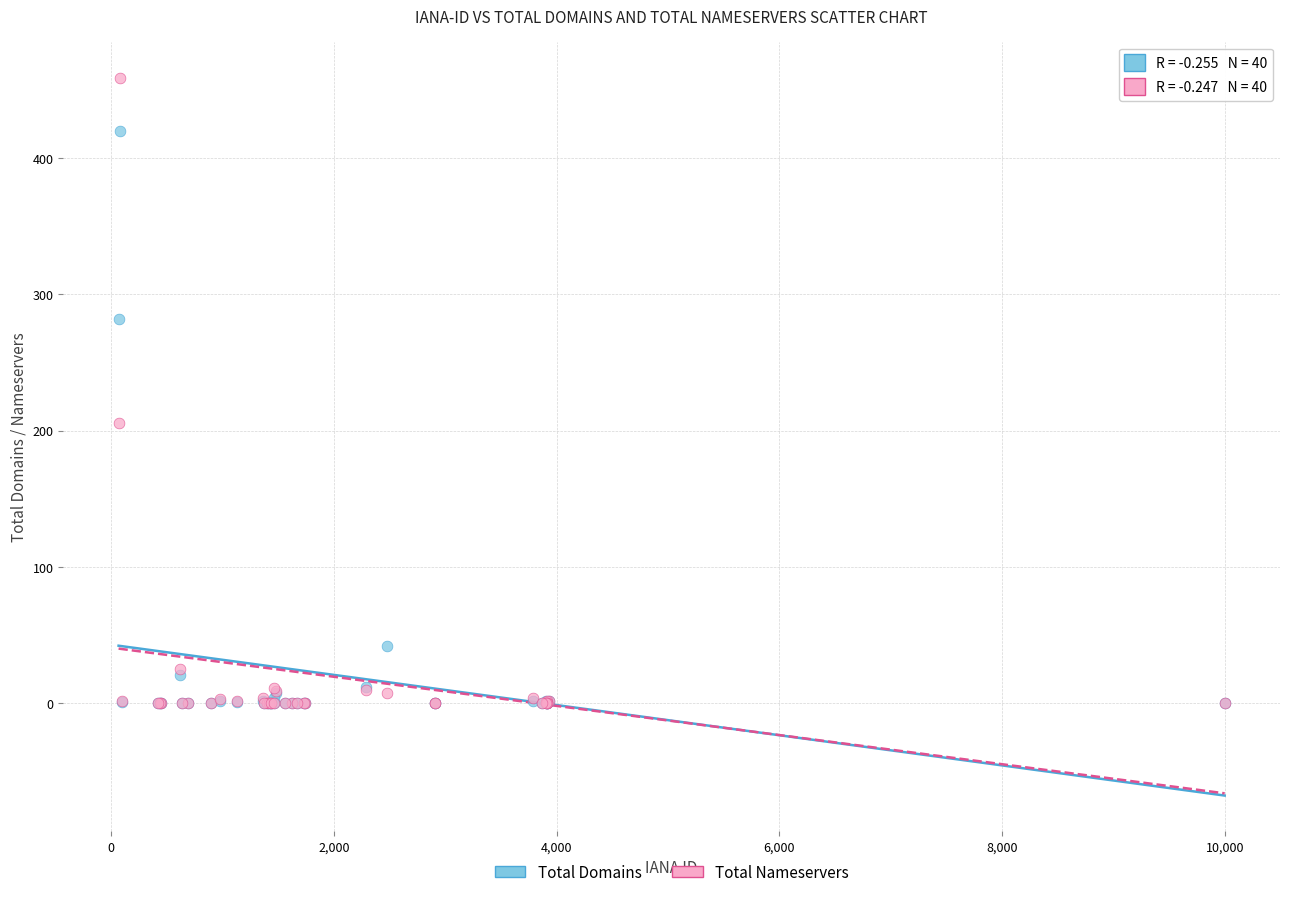

Which series has the widest spread of Y values?

Total Nameservers